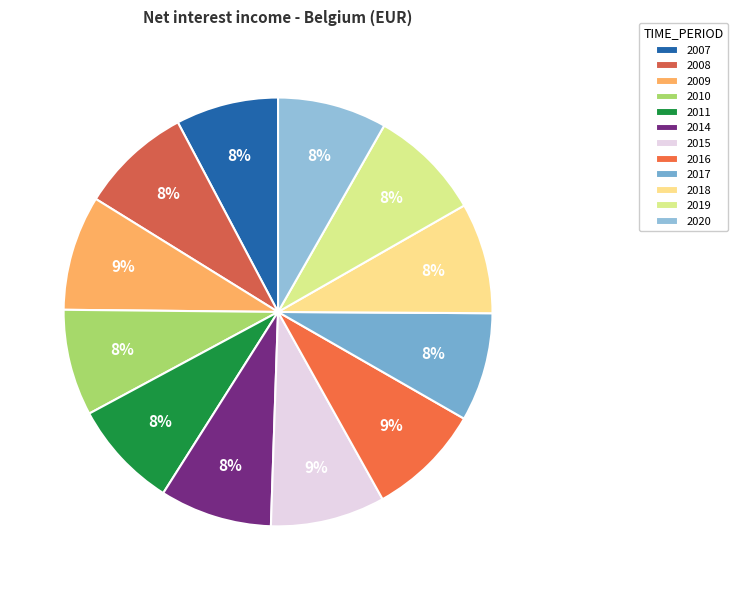

What is the change in value from 2009 to 2010?

-1123166.0